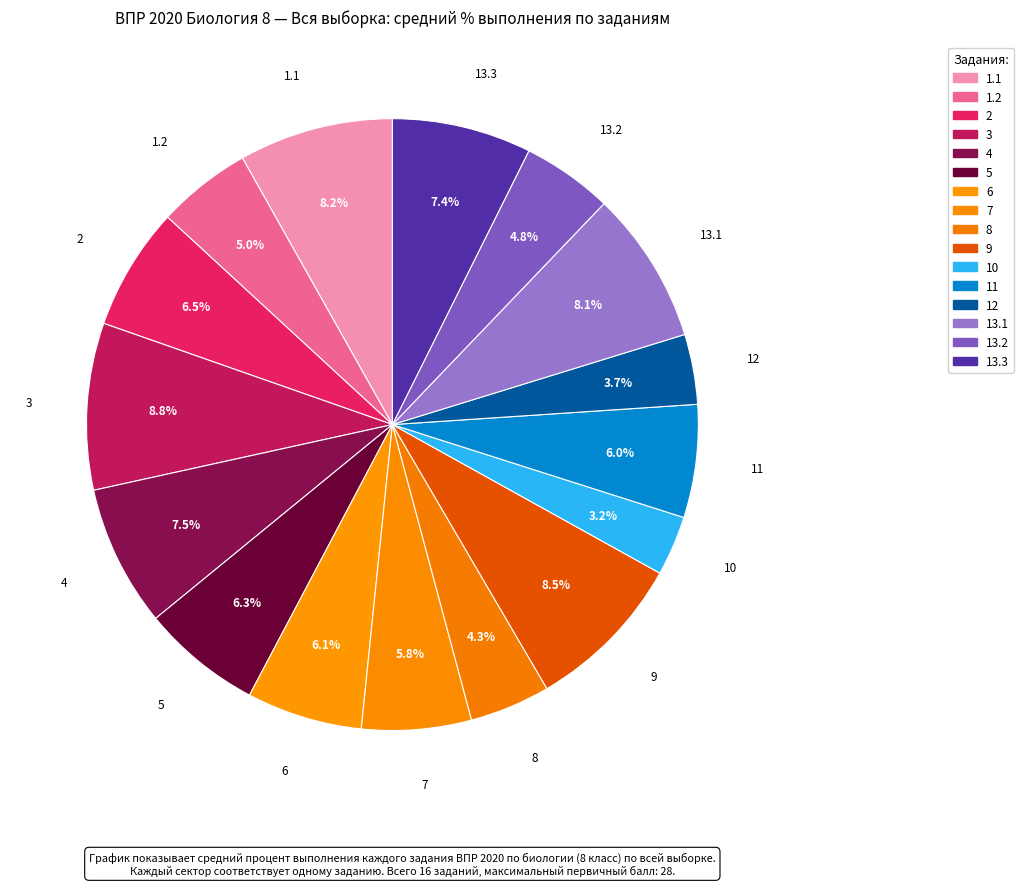

How many slices are in this pie chart?

16